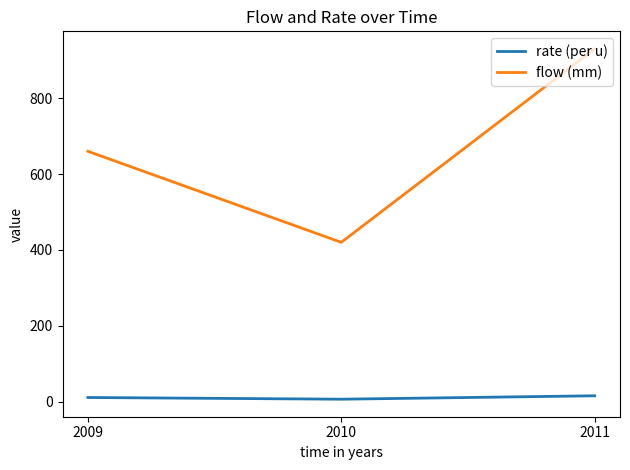

How many values in the flow (mm) series are below 660?

1